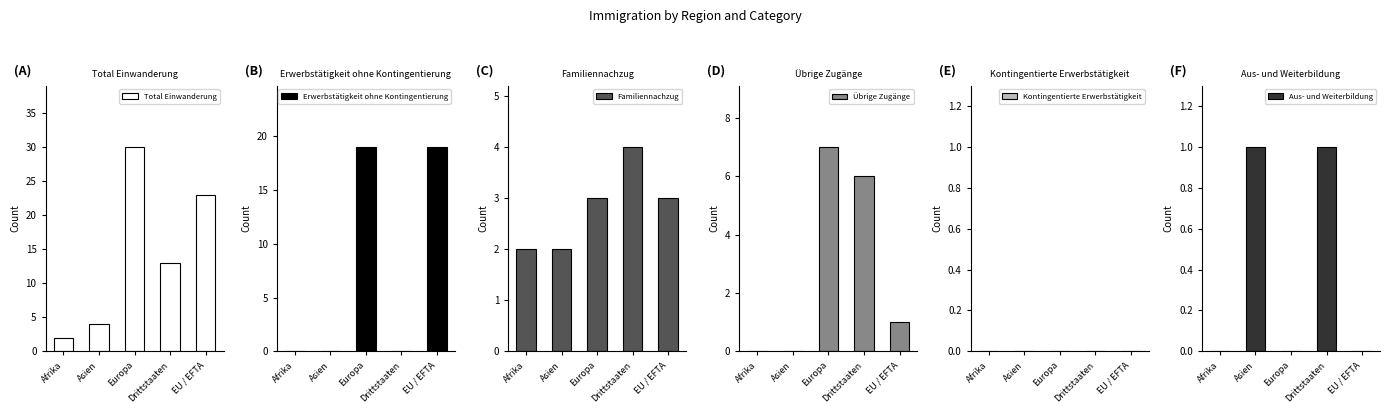

What is the difference between the maximum and second lowest values in the Total Einwanderung series?

26